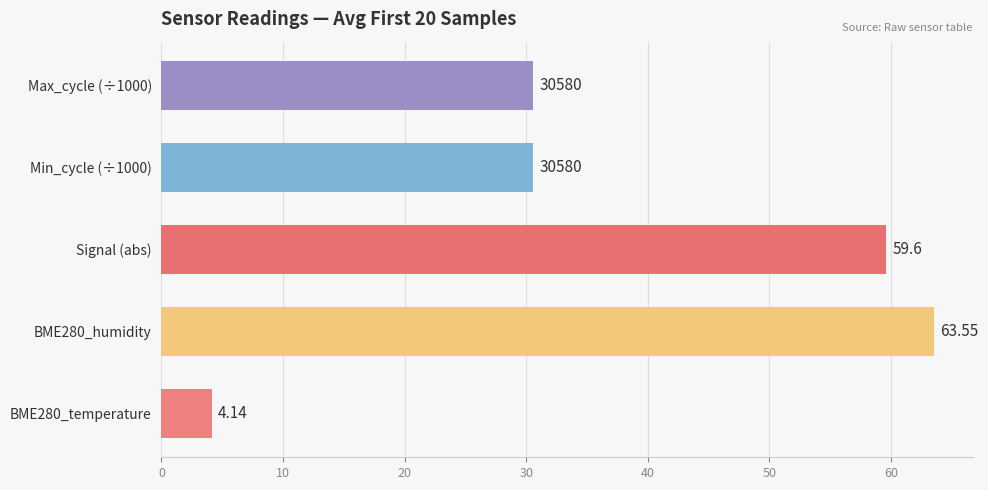

Between BME280_humidity and Max_cycle (÷1000), which is larger?

BME280_humidity